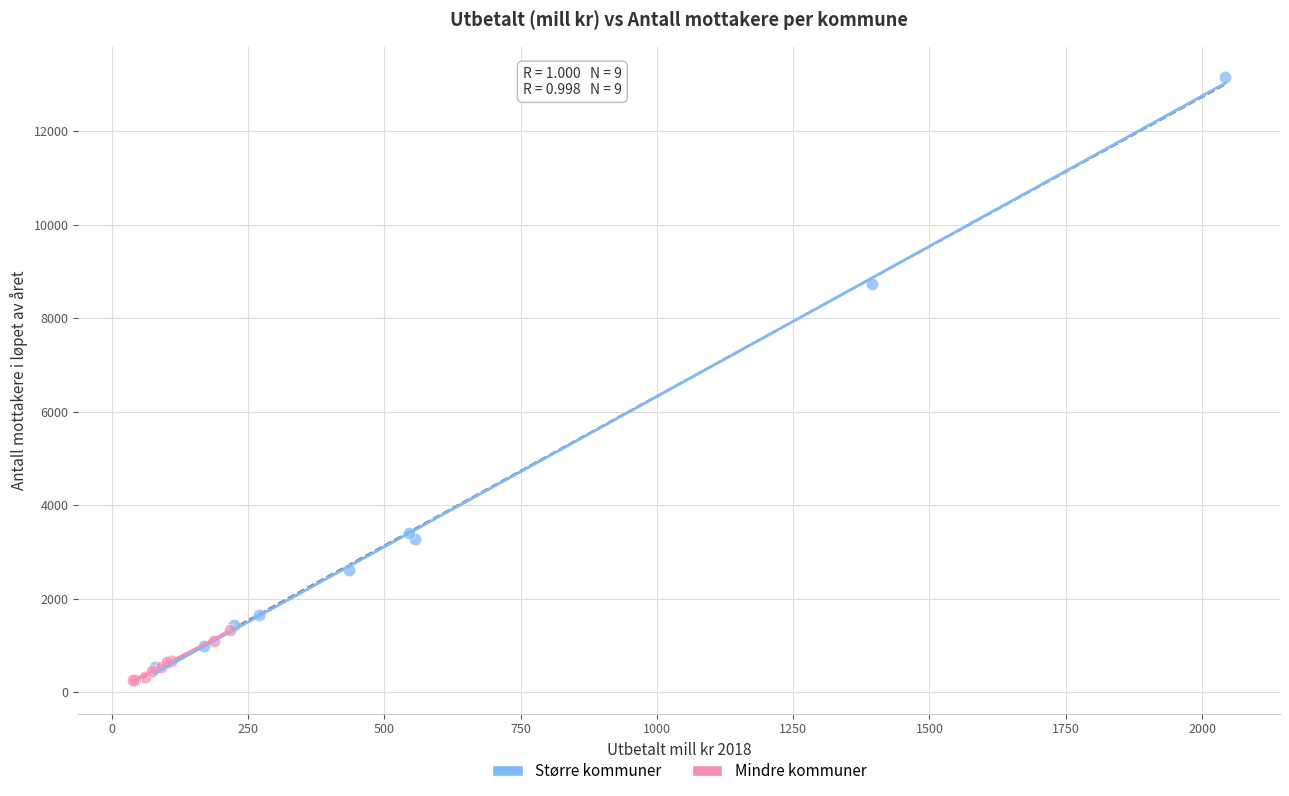

Which series has the widest spread of Y values?

Større kommuner